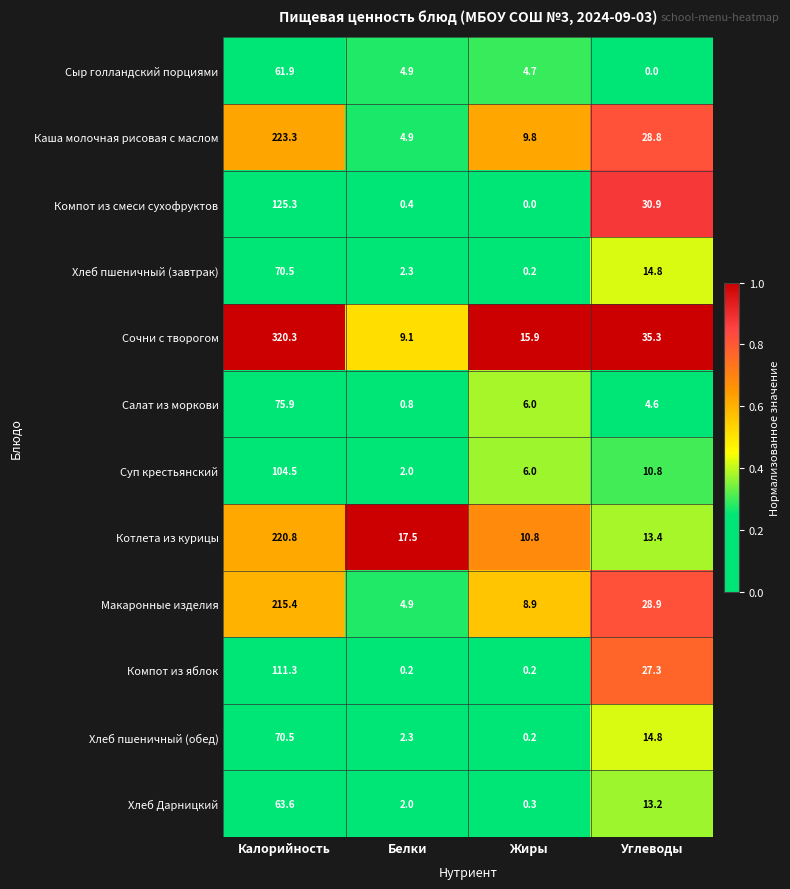

List the labels in order of Салат из моркови value, smallest first.

Белки, Углеводы, Жиры, Калорийность